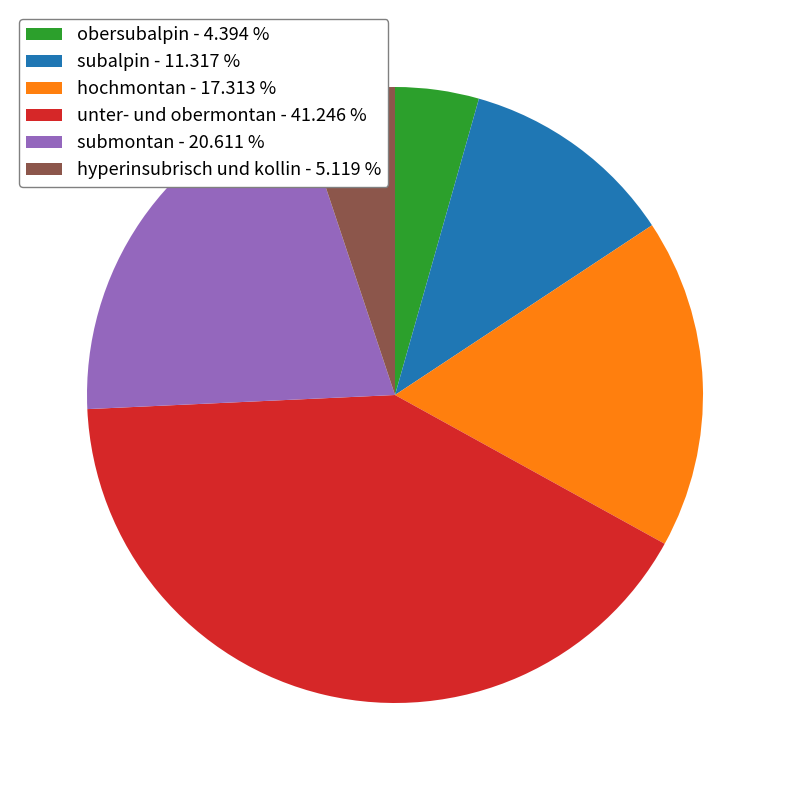

Do submontan - 20.611 % and hochmontan - 17.313 % together represent more than half of the pie?

No